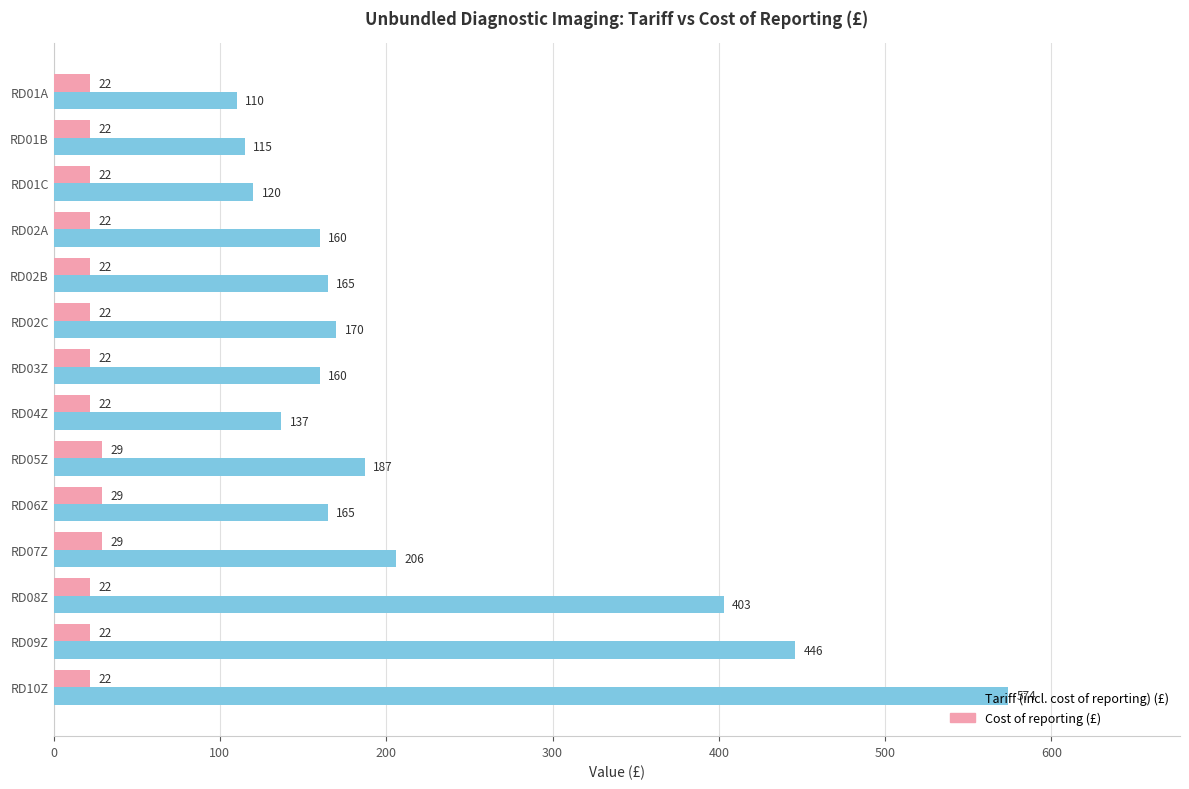

Rank the series by their maximum value, from lowest to highest.

Cost of reporting (£), Tariff (incl. cost of reporting) (£)